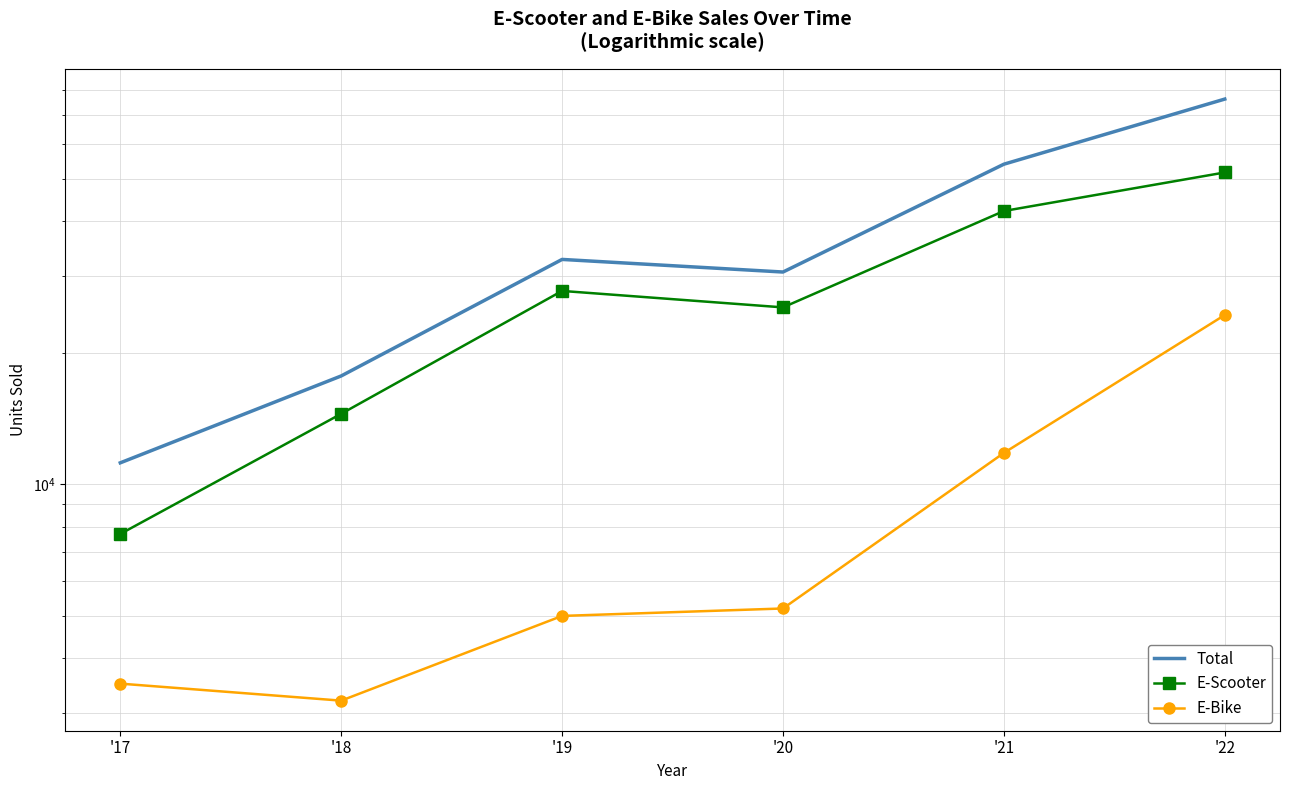

What is the value of the E-Scooter point at the 3rd from the left?

27700